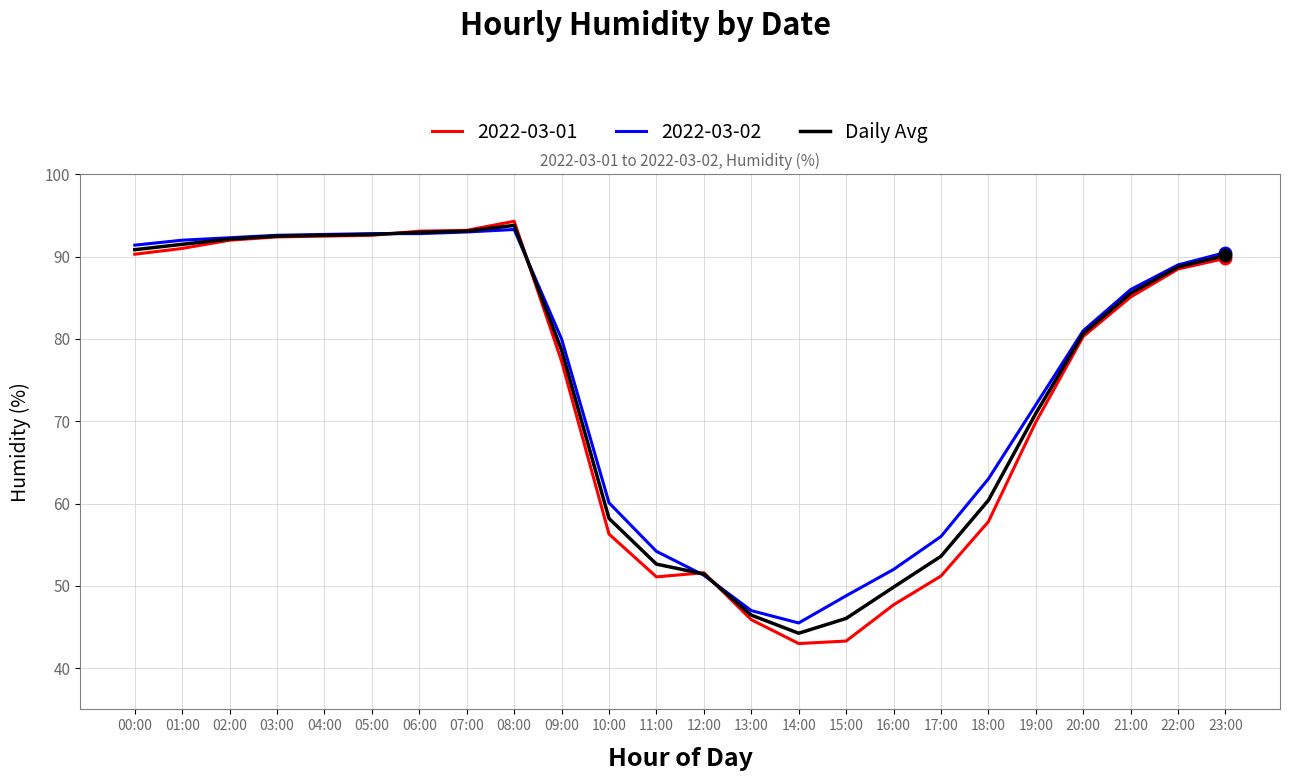

Which series has the largest range (max minus min)?

2022-03-01